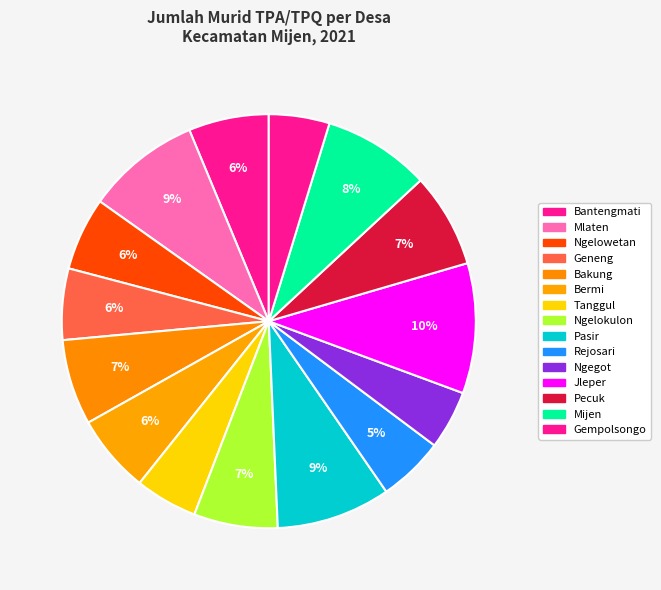

How many segments does this pie chart have?

15